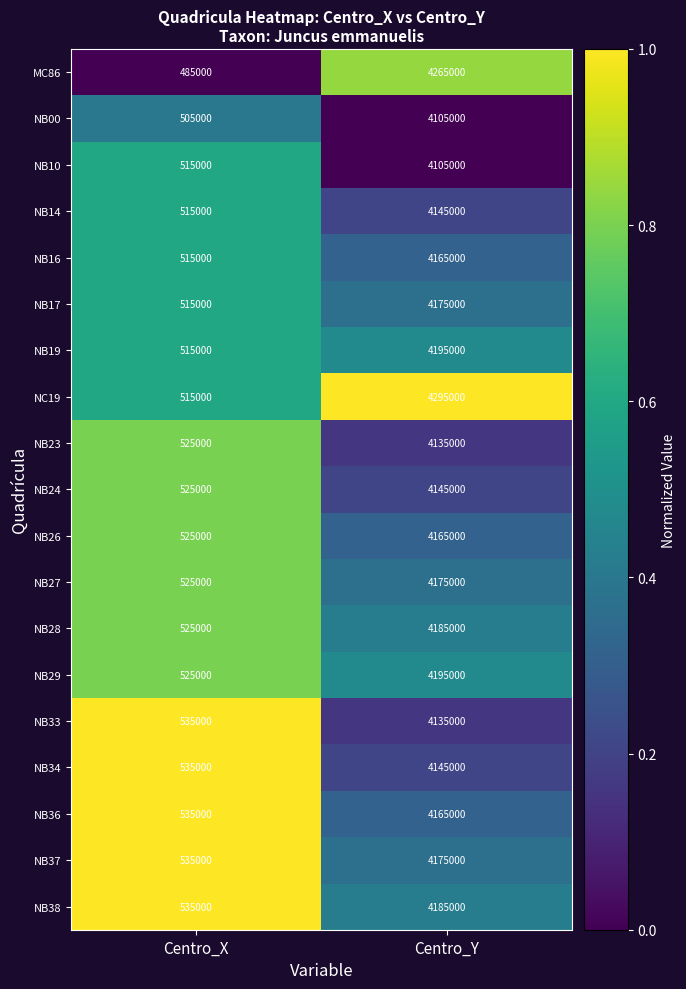

True or false: NB16 has a value of 515000 at Centro_X.

True